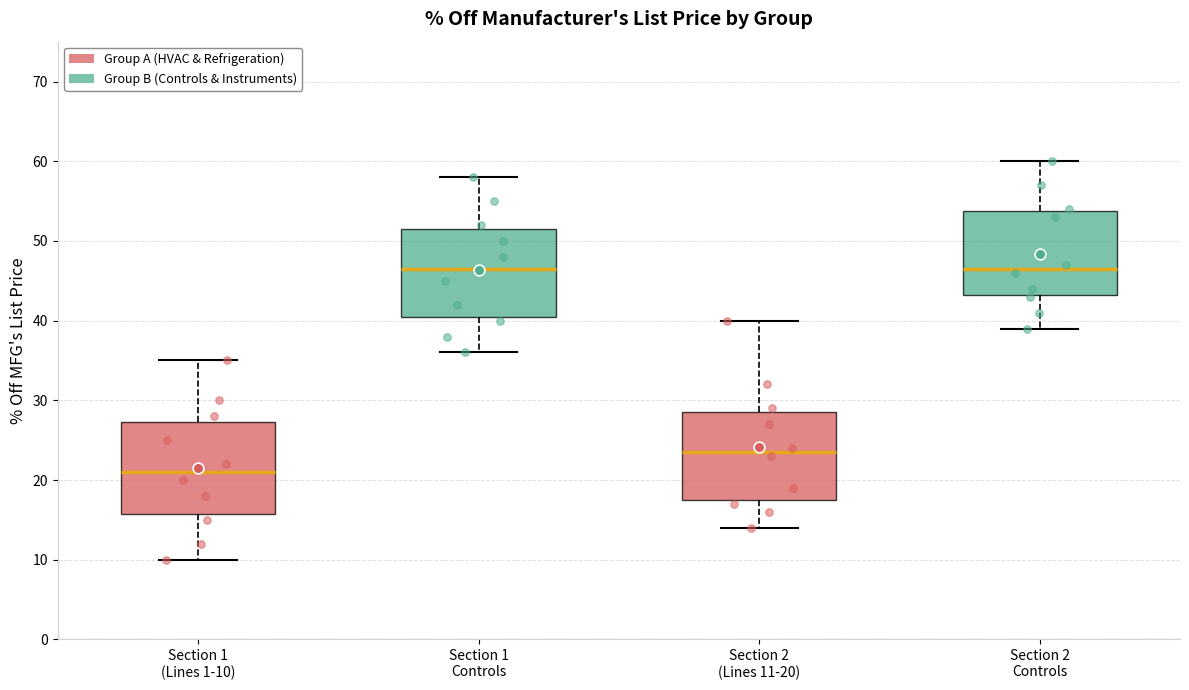

Reading left to right, read every box against the y-axis: the position of its median line, the range the box covers, and the ends of its whiskers. The values are not printed on the chart, so give them approximately, as read against the axis.

Section 1 (Lines 1-10): median 21, box 16 to 27, whiskers 10 to 35
Section 1 Controls: median 47, box 41 to 52, whiskers 36 to 58
Section 2 (Lines 11-20): median 24, box 18 to 29, whiskers 14 to 40
Section 2 Controls: median 47, box 43 to 54, whiskers 39 to 60